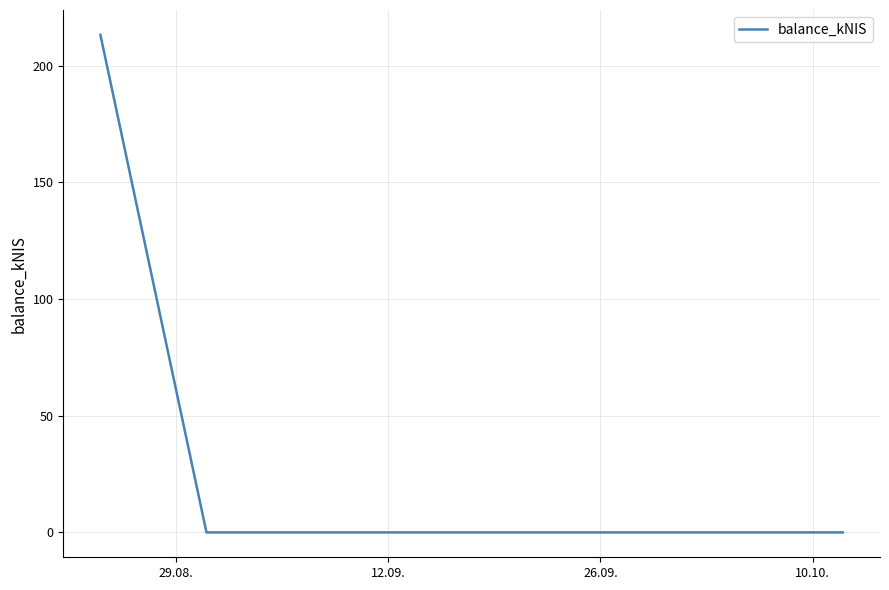

What is the maximum value shown in the chart?

213.1